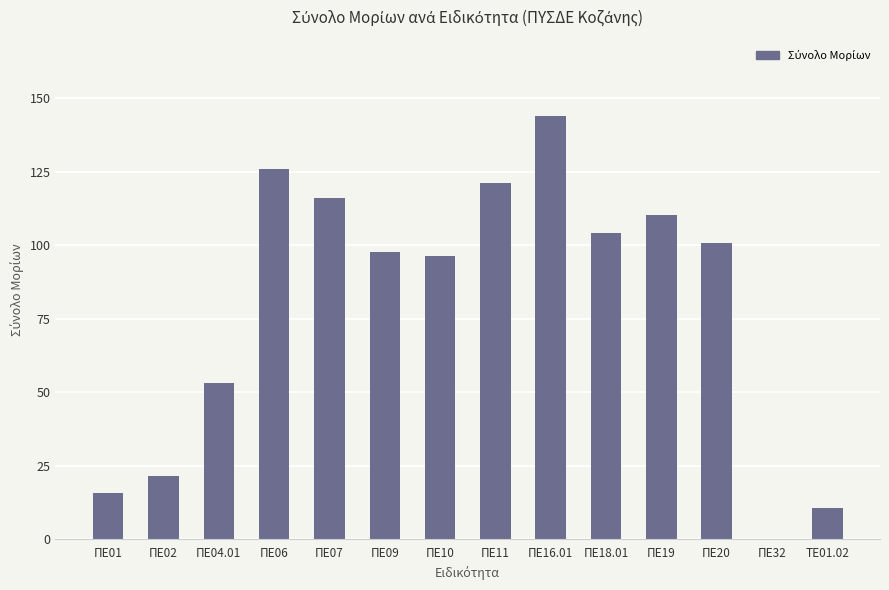

Approximately how many times larger is the value at ΠΕ16.01 compared to ΠΕ04.01?

2.7